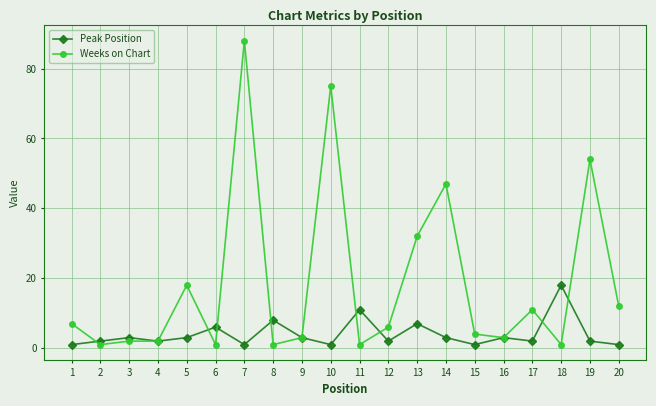

Is this an area chart (filled region under the line)?

No